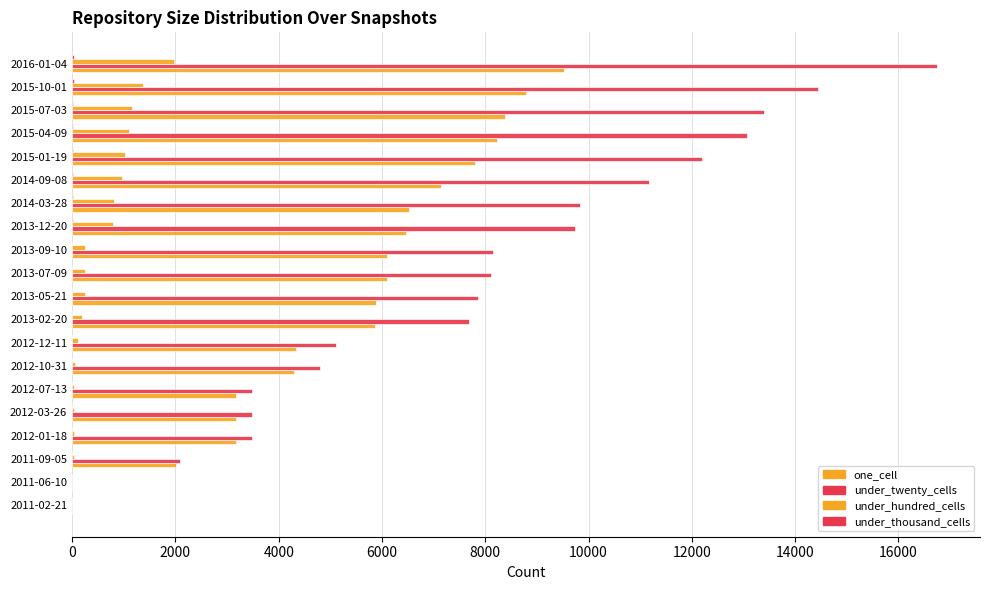

How many categories are shown in the chart?

20